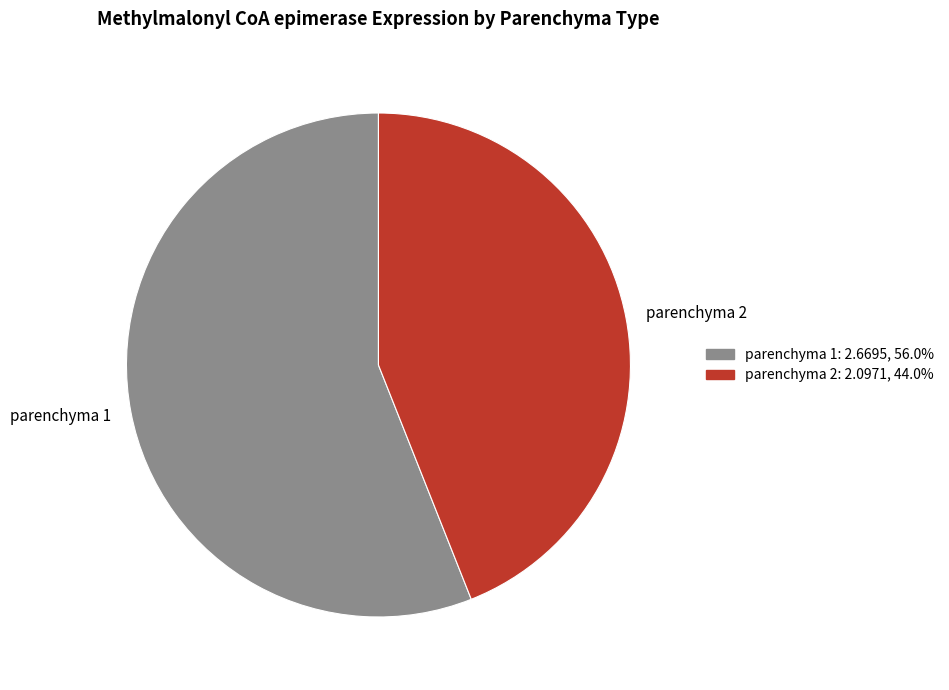

Which has a higher value, parenchyma 2 or parenchyma 1?

parenchyma 1